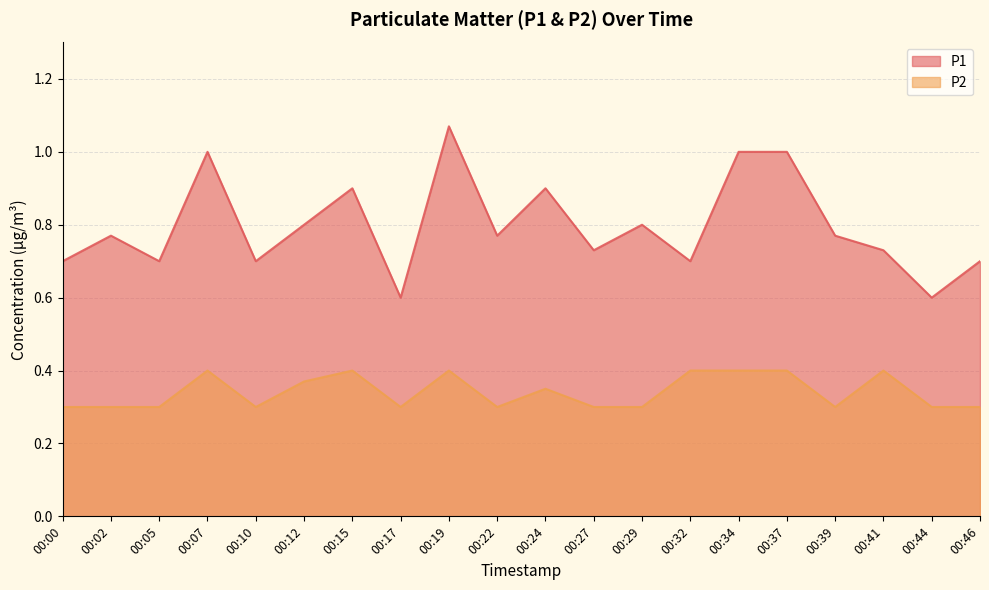

True or false: P2 has more than 1 points higher than both neighbors.

True